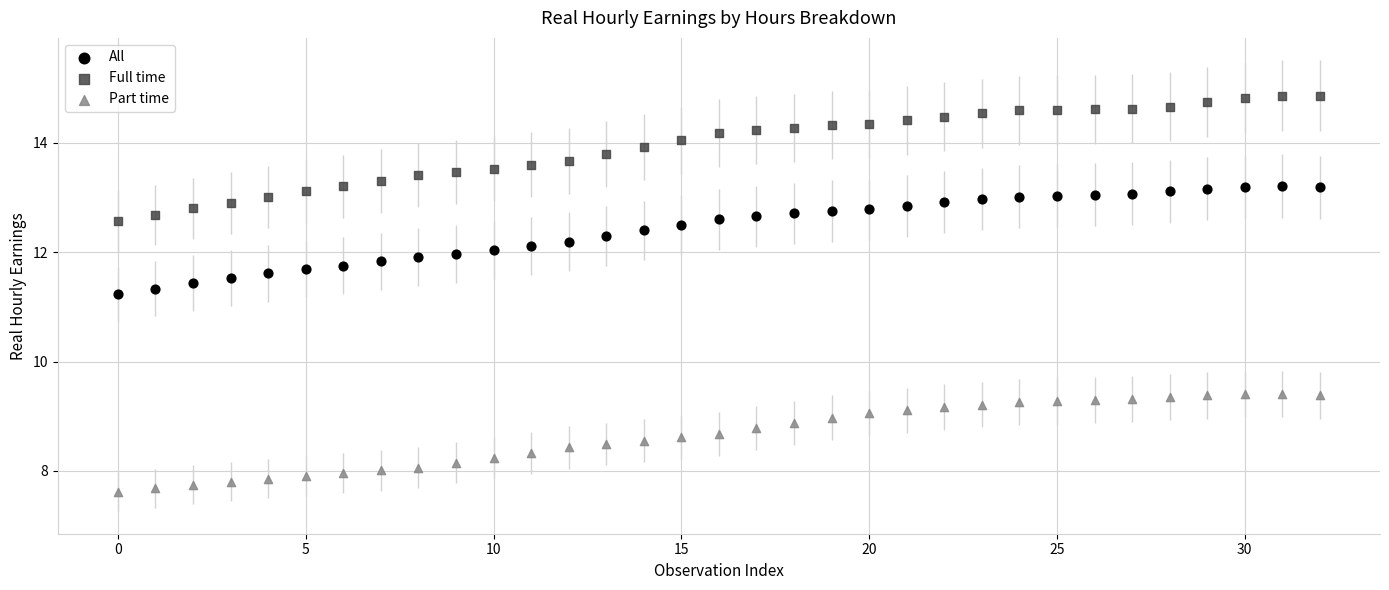

Which series has the largest Y range (max minus min)?

Full time